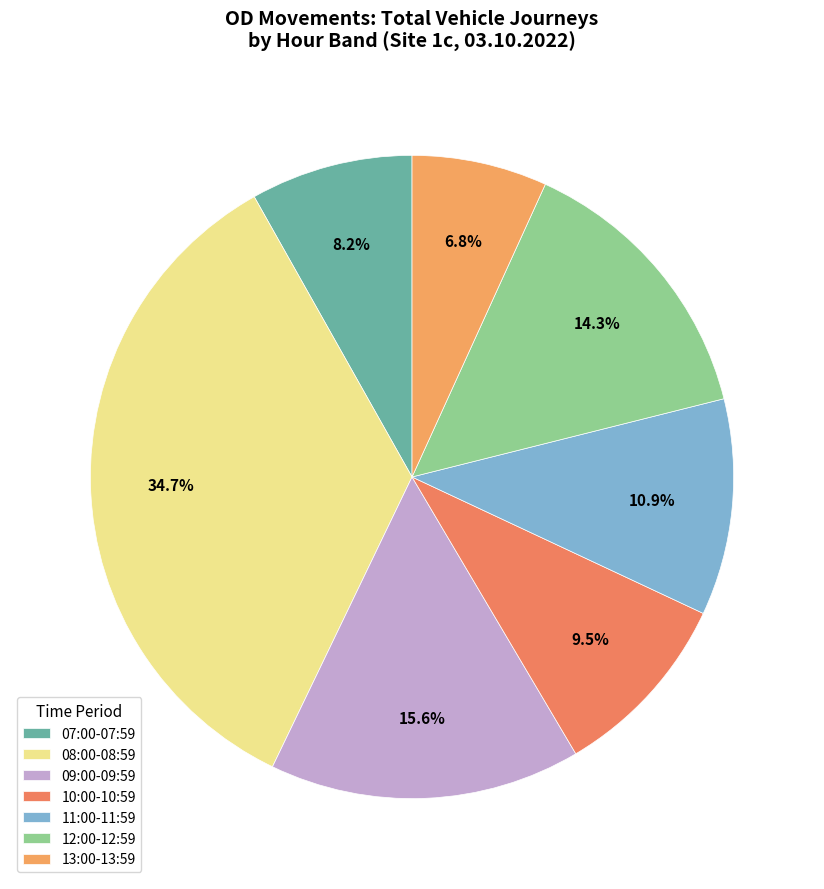

What is the largest slice in the pie chart?

08:00-08:59